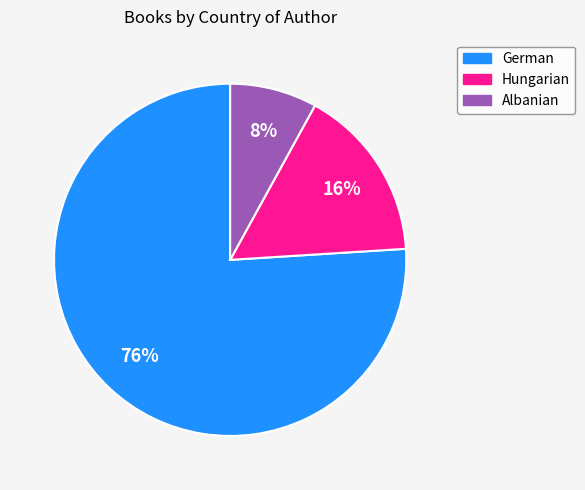

To the nearest percent, what is the combined percentage of Albanian and Hungarian?

24%